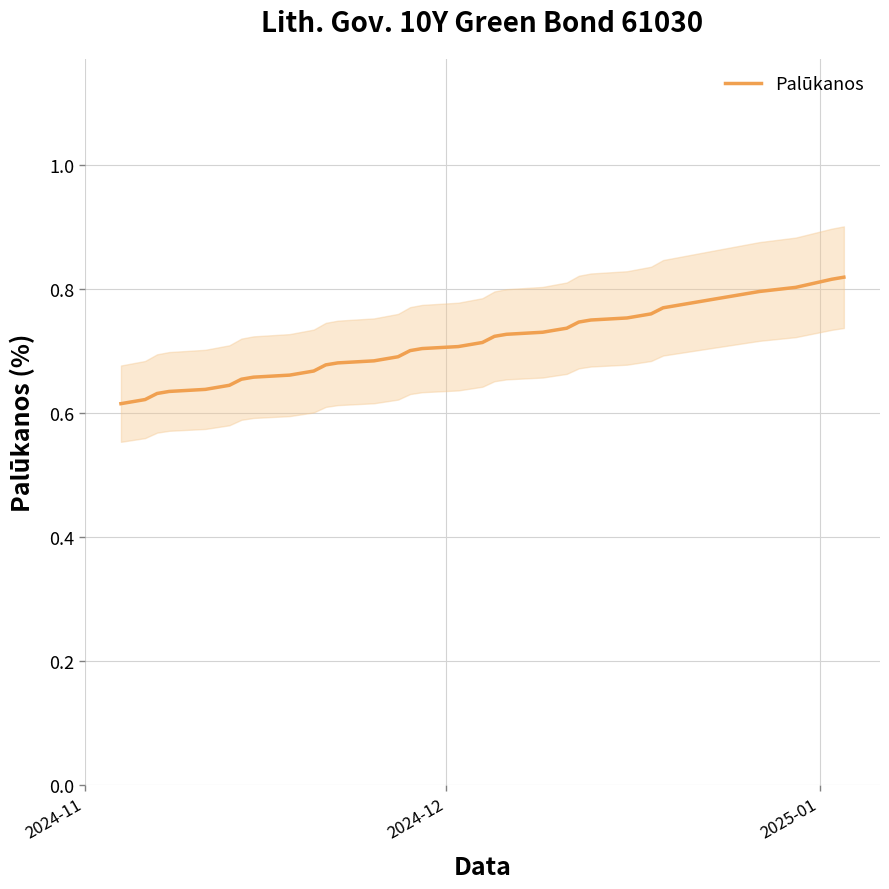

What is the minimum value shown in the chart?

0.6